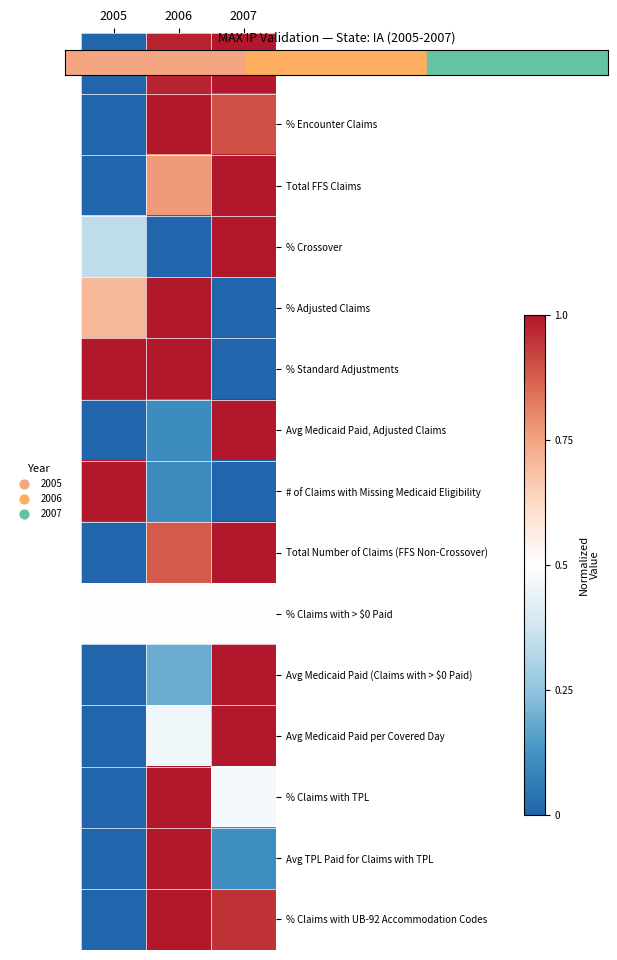

Reading left to right, list all the values displayed in this chart.

Total Number of Claims: 2005=0.0	2006=1.0	2007=1.0
% Encounter Claims: 2005=0.0	2006=1.0	2007=0.9
Total FFS Claims: 2005=0.0	2006=0.8	2007=1.0
% Crossover: 2005=0.3	2006=0.0	2007=1.0
% Adjusted Claims: 2005=0.7	2006=1.0	2007=0.0
% Standard Adjustments: 2005=1.0	2006=1.0	2007=0.0
Avg Medicaid Paid, Adjusted Claims: 2005=0.0	2006=0.1	2007=1.0
# of Claims with Missing Medicaid Eligibility: 2005=1.0	2006=0.1	2007=0.0
Total Number of Claims (FFS Non-Crossover): 2005=0.0	2006=0.9	2007=1.0
% Claims with > $0 Paid: 2005=0.5	2006=0.5	2007=0.5
Avg Medicaid Paid (Claims with > $0 Paid): 2005=0.0	2006=0.2	2007=1.0
Avg Medicaid Paid per Covered Day: 2005=0.0	2006=0.5	2007=1.0
% Claims with TPL: 2005=0.0	2006=1.0	2007=0.5
Avg TPL Paid for Claims with TPL: 2005=0.0	2006=1.0	2007=0.1
% Claims with UB-92 Accommodation Codes: 2005=0.0	2006=1.0	2007=1.0